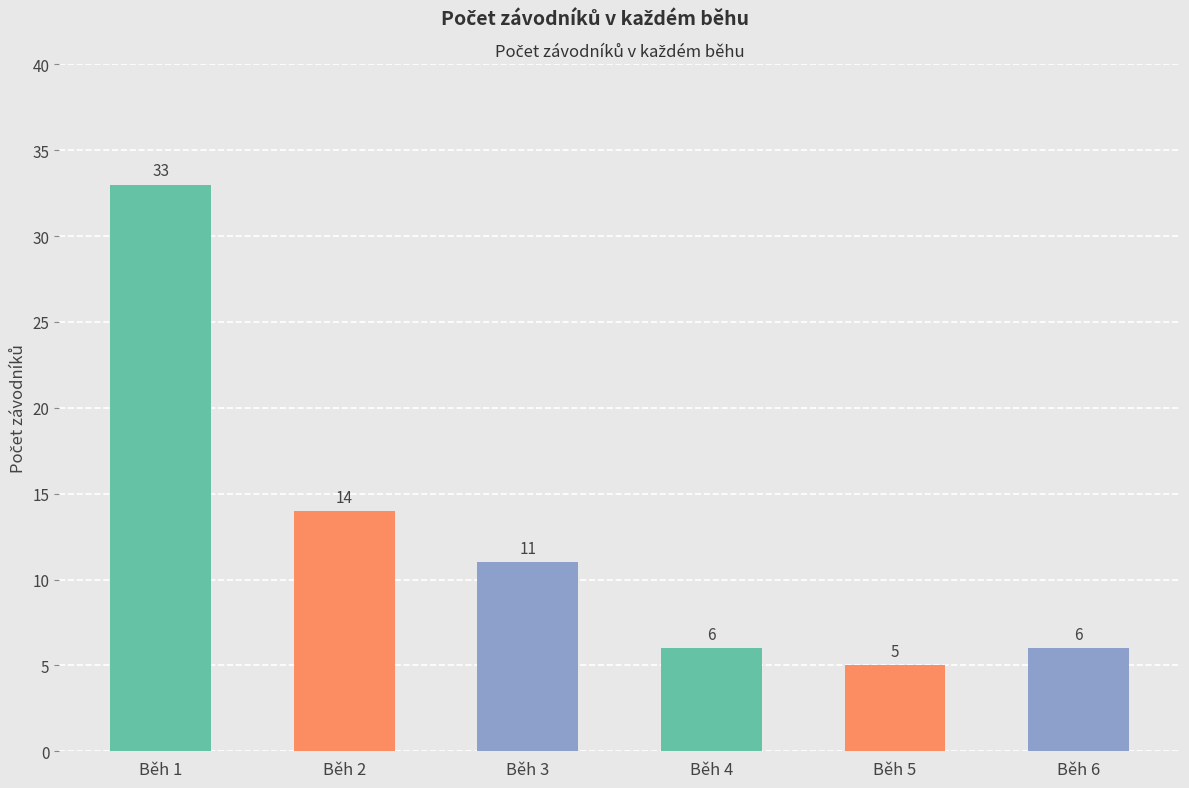

The value at Běh 3 is 11. True or false?

True